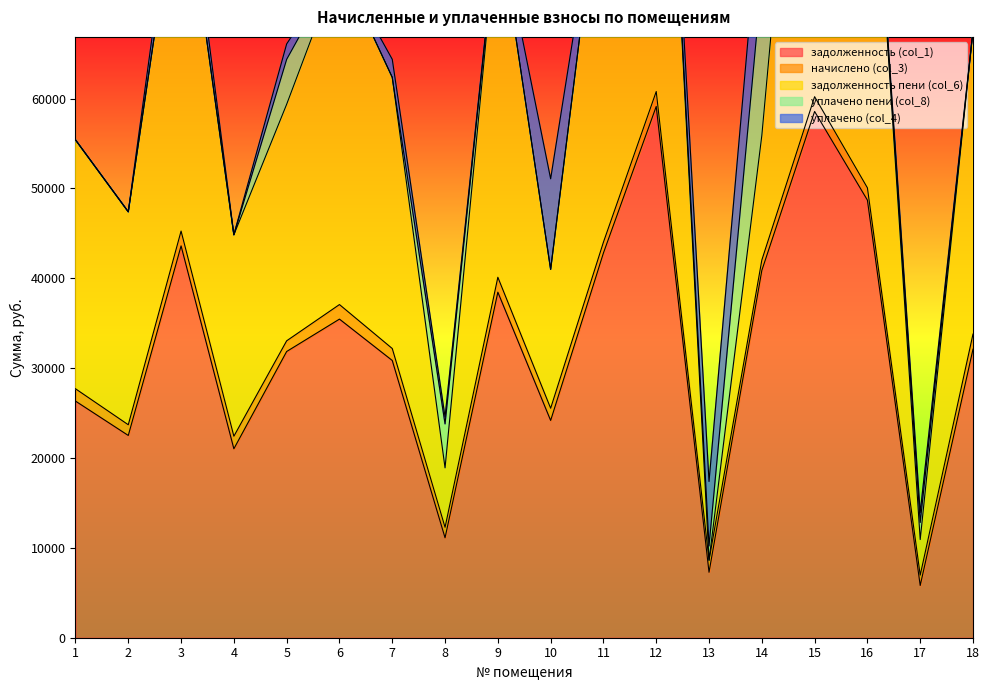

How many lines are shown in the chart?

5